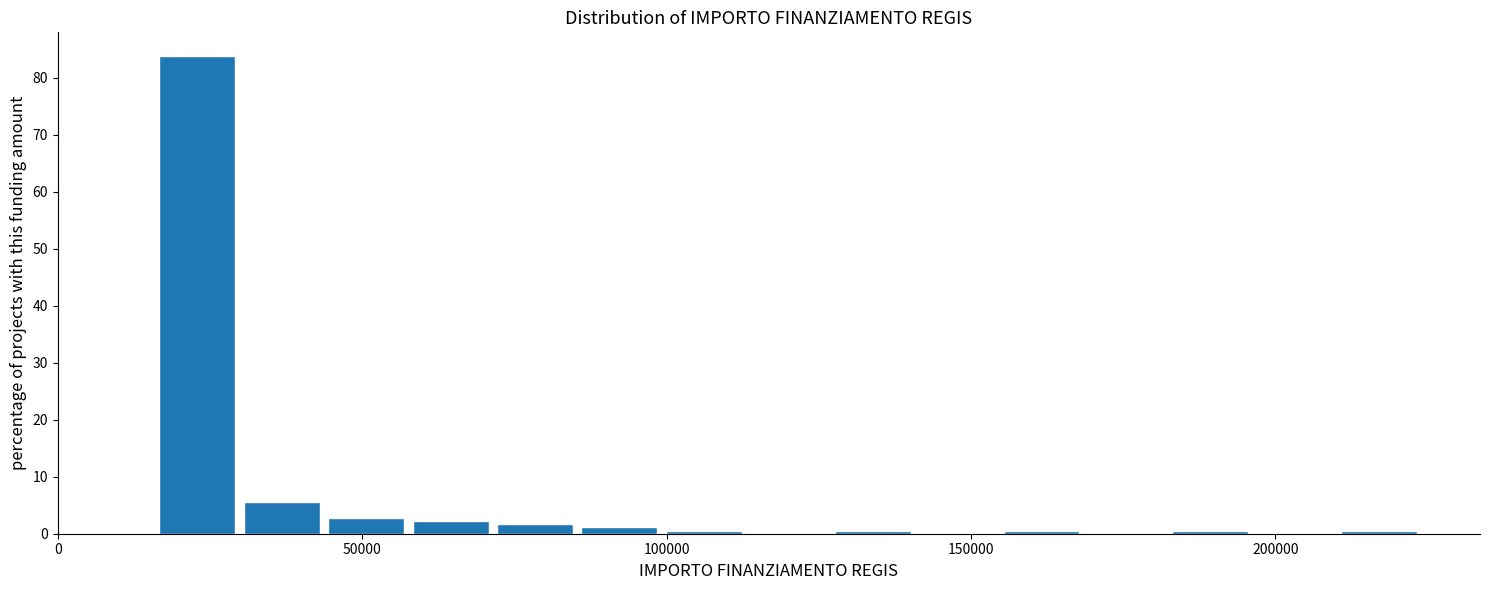

Read against the x-axis, roughly where is the centre of the tallest bar?

25000